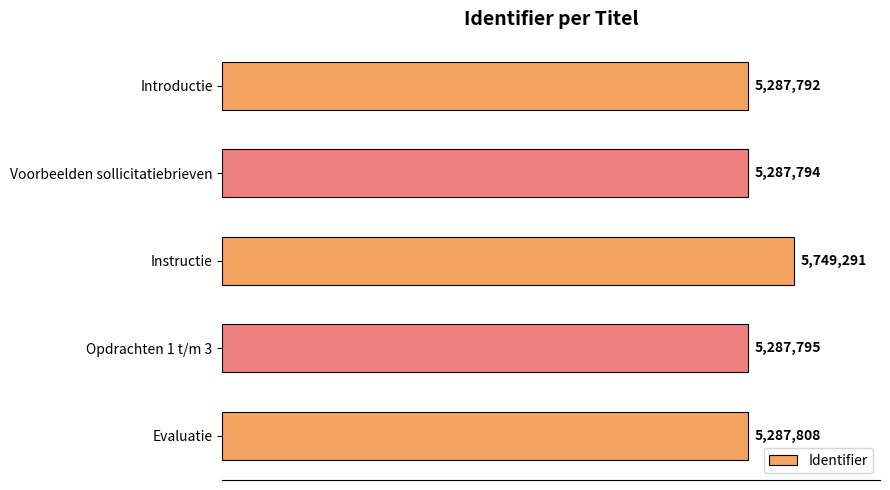

List the labels in order of value, smallest first.

Introductie, Voorbeelden sollicitatiebrieven, Opdrachten 1 t/m 3, Evaluatie, Instructie